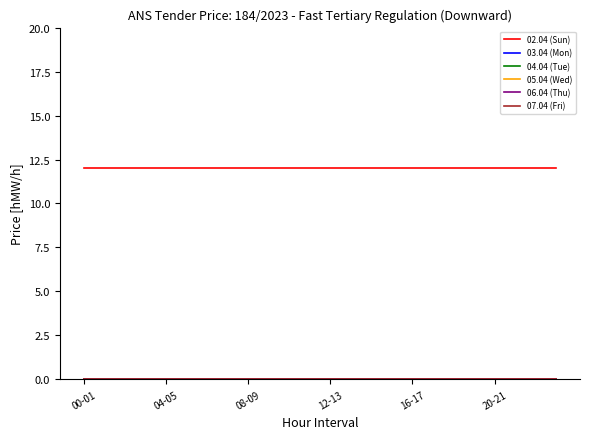

True or false: 04.04 (Tue) and 06.04 (Thu) cross at least once.

False